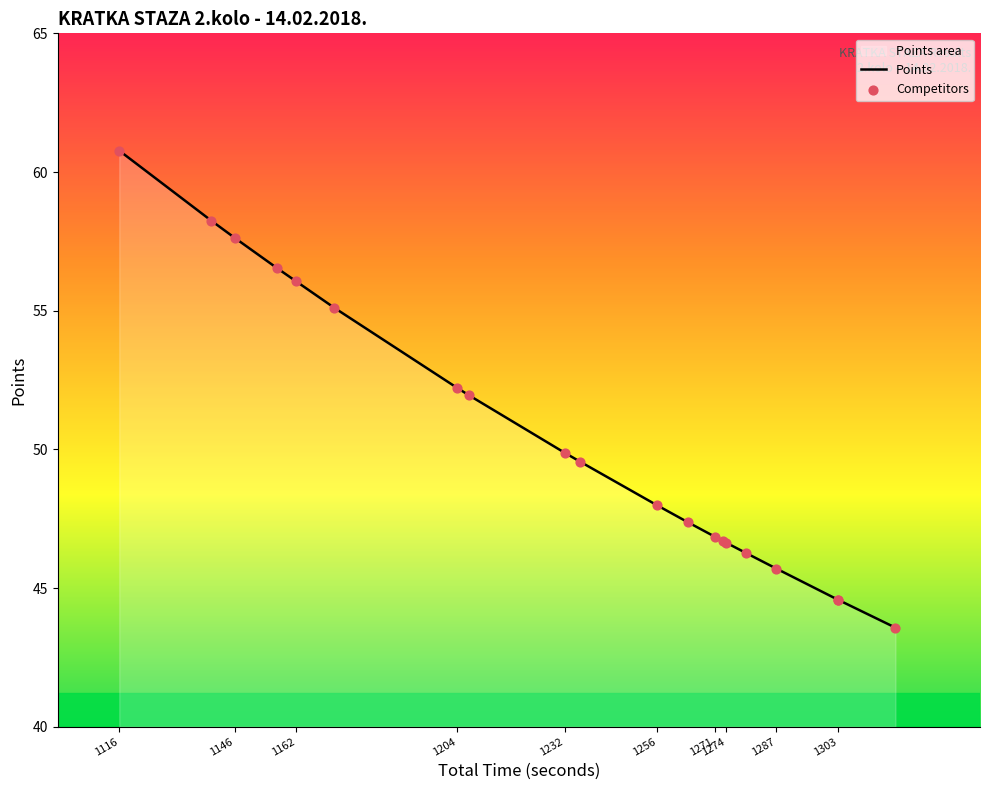

Which series has the widest spread of Y values?

Points